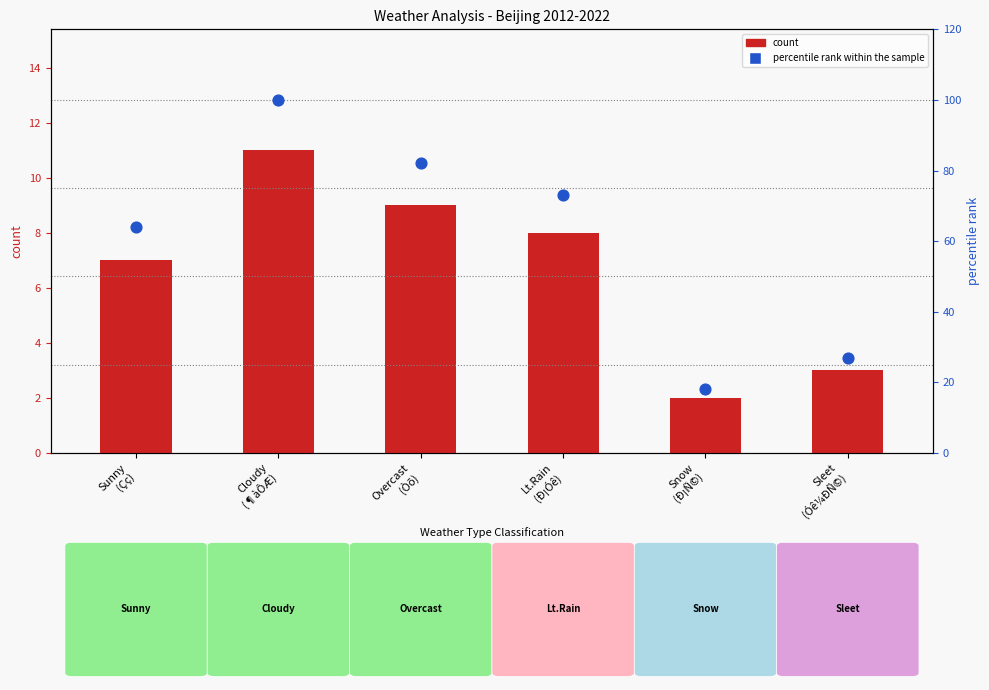

Which series contains the lowest Y value?

count